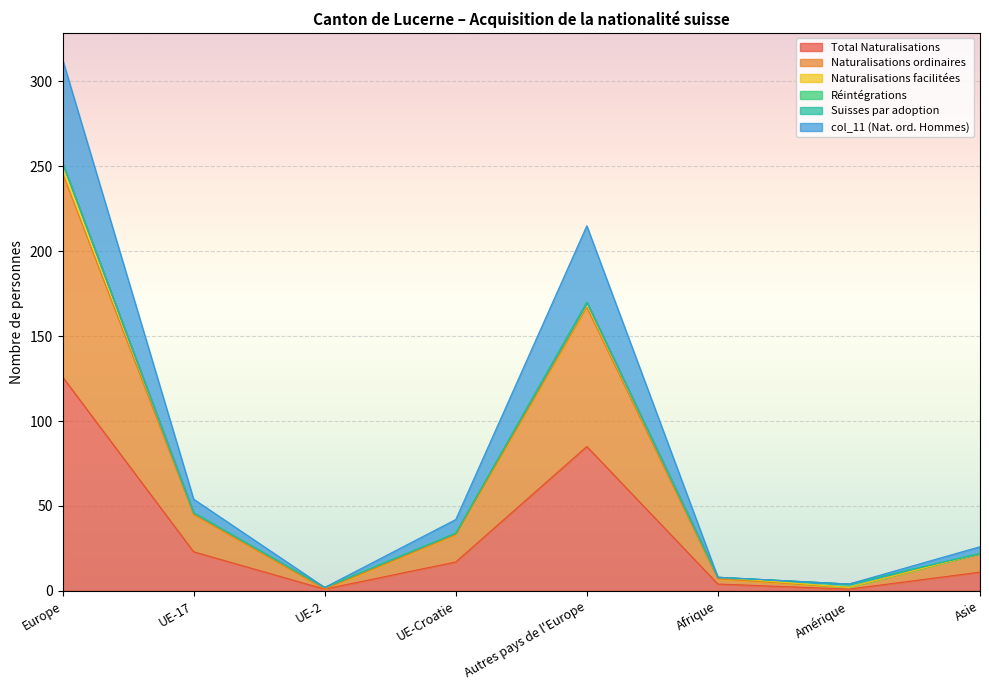

Which label corresponds to the smallest value in the chart?

UE-2